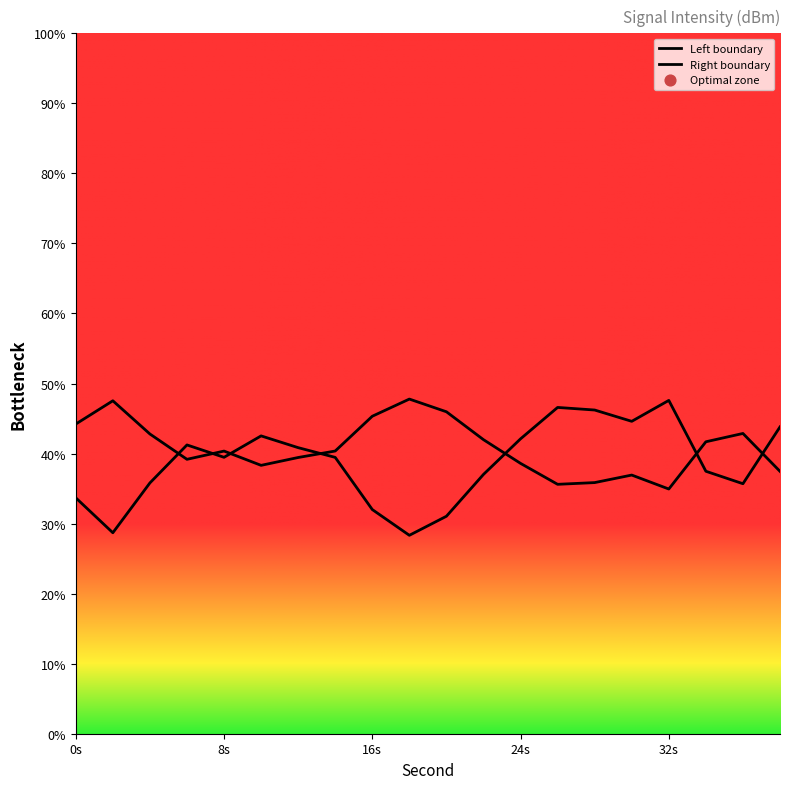

Which series has the largest total across all categories?

Right boundary